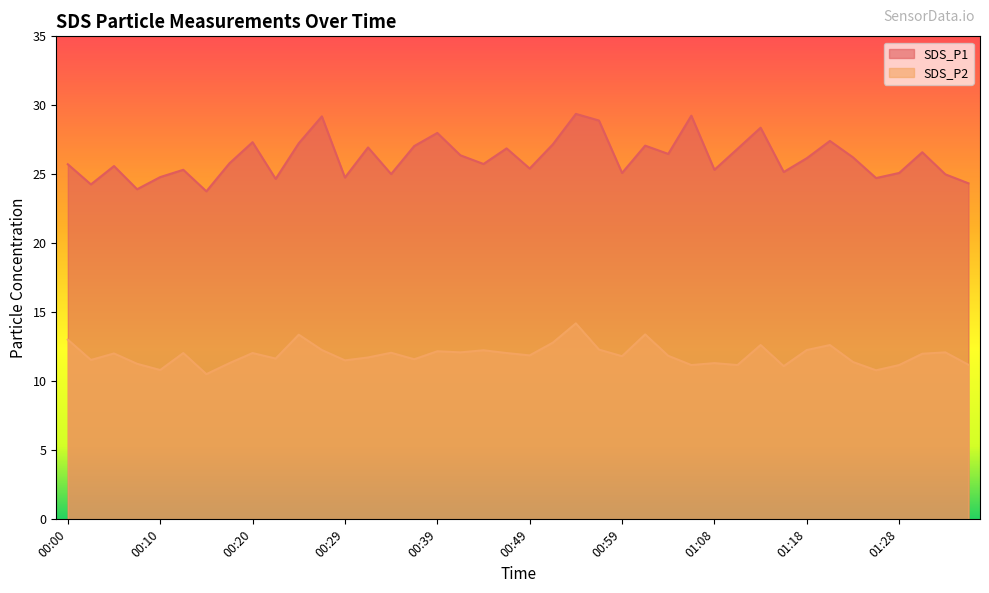

The value of SDS_P1 at 01:01 is 5.6. True or false?

False